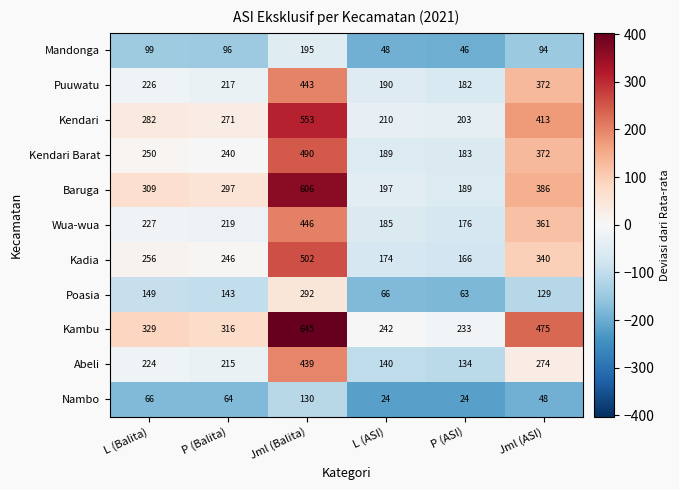

Rank the series by their maximum value, from lowest to highest.

Nambo, Mandonga, Poasia, Abeli, Puuwatu, Wua-wua, Kendari Barat, Kadia, Kendari, Baruga, Kambu